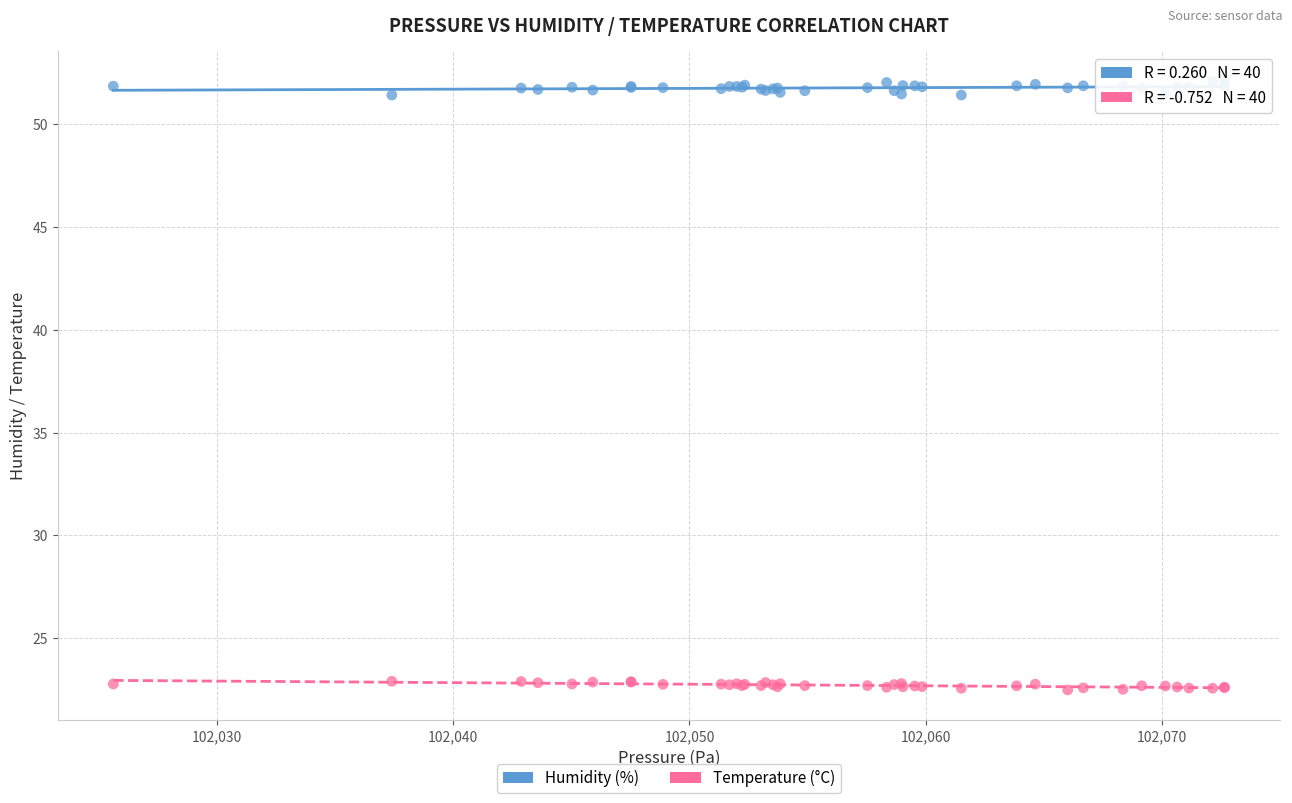

Which series has the largest Y range (max minus min)?

Humidity (%)